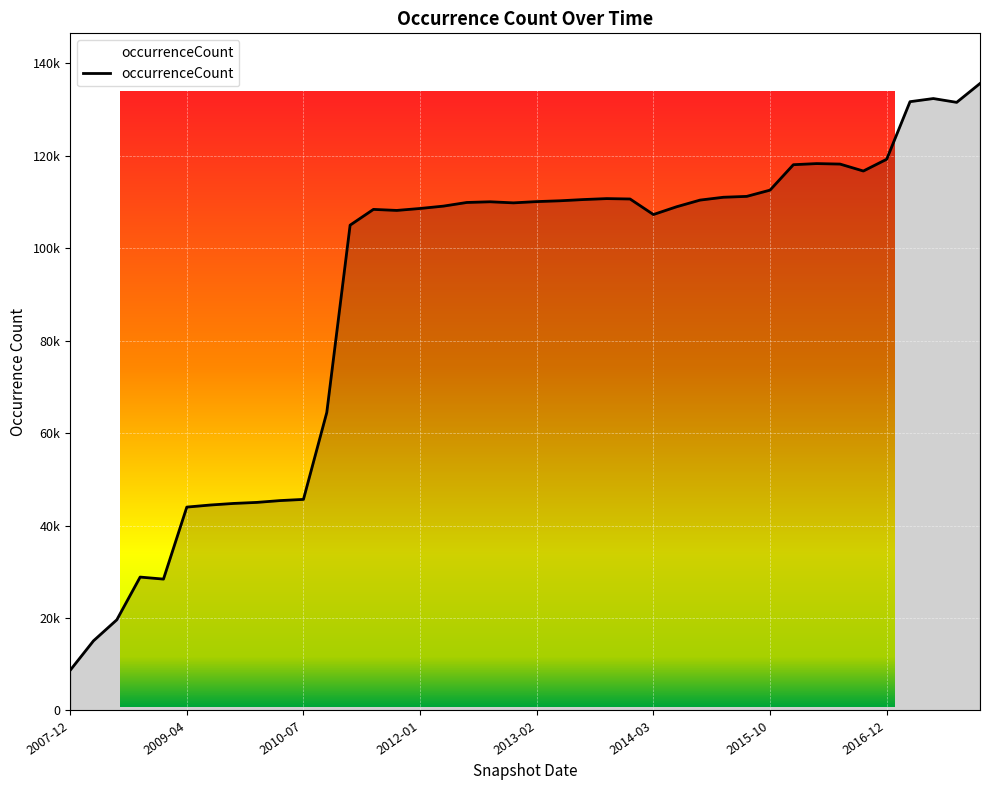

Does the chart display data point markers on the line(s)?

No